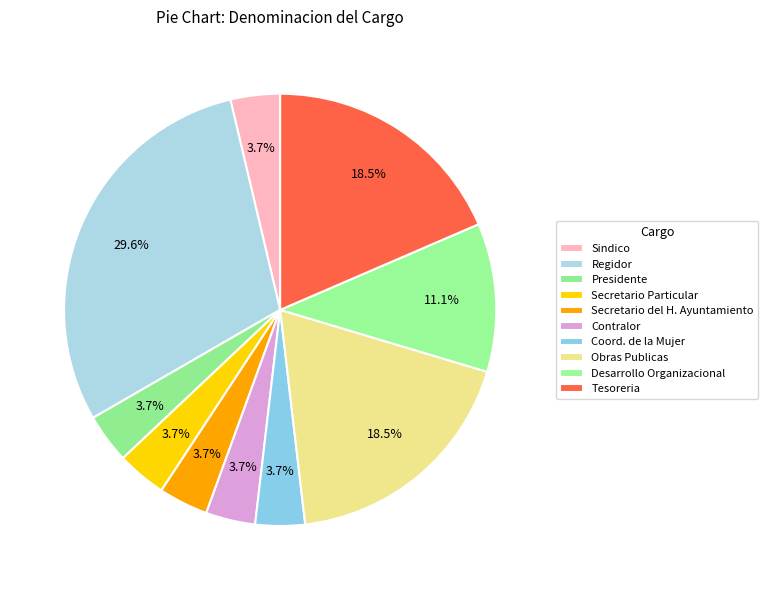

What is the smallest slice in the pie chart?

Sindico